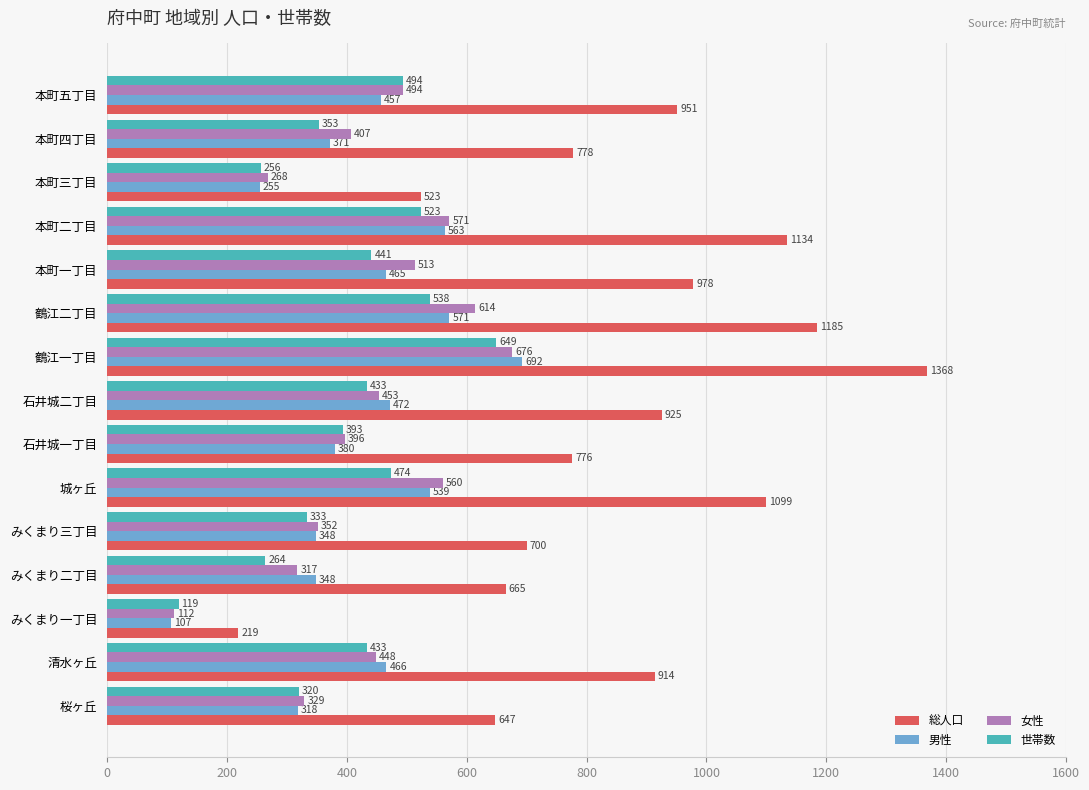

What is the difference between the second highest and minimum values in the 総人口 series?

966